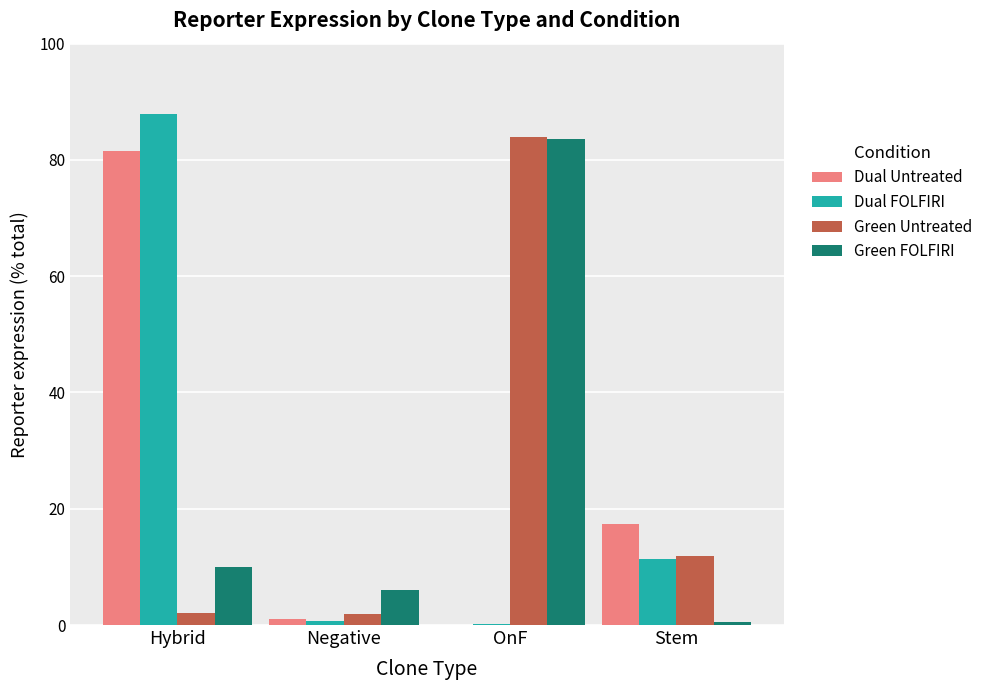

Where is Green FOLFIRI nearest to the value 42?

Hybrid